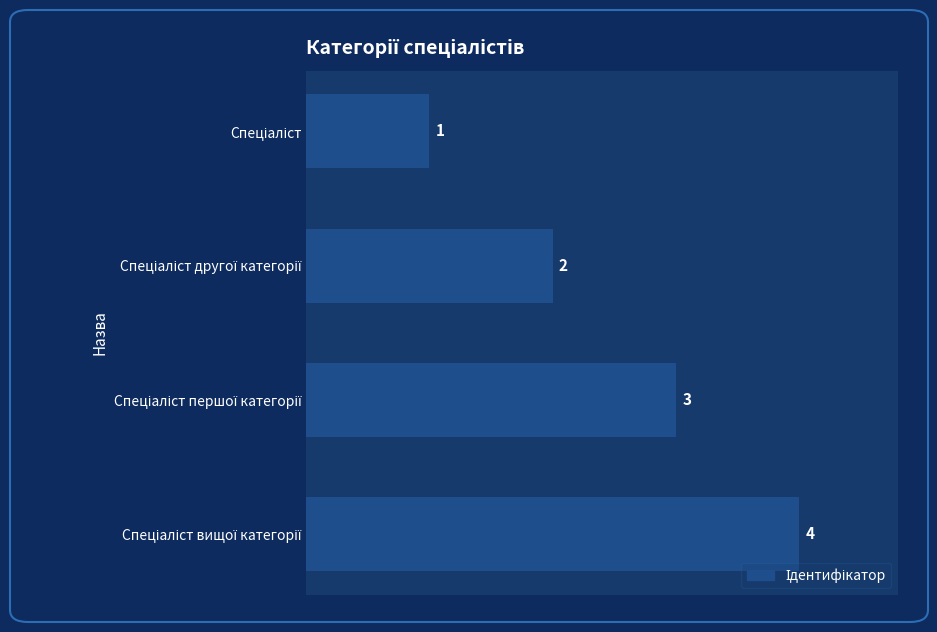

What is the difference between the maximum and minimum values?

3